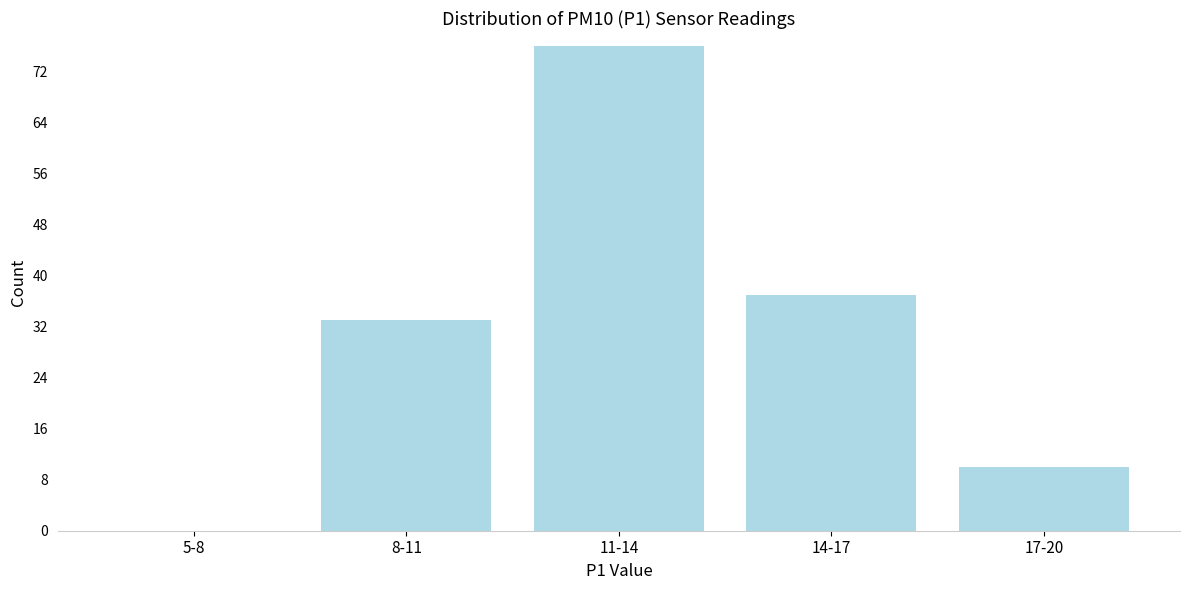

Reading left to right, list all the values displayed in this chart.

5-8=0	8-11=33	11-14=76	14-17=37	17-20=10